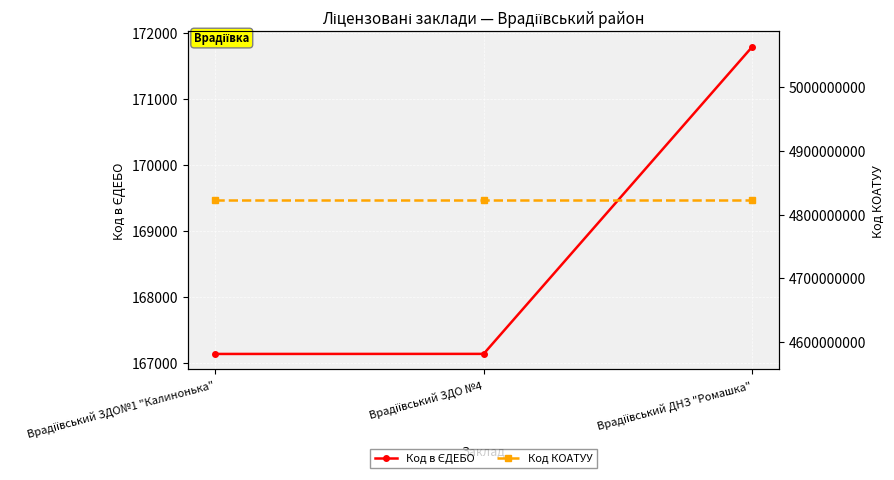

How many data points in Код в ЄДЕБО are less than 167132?

1